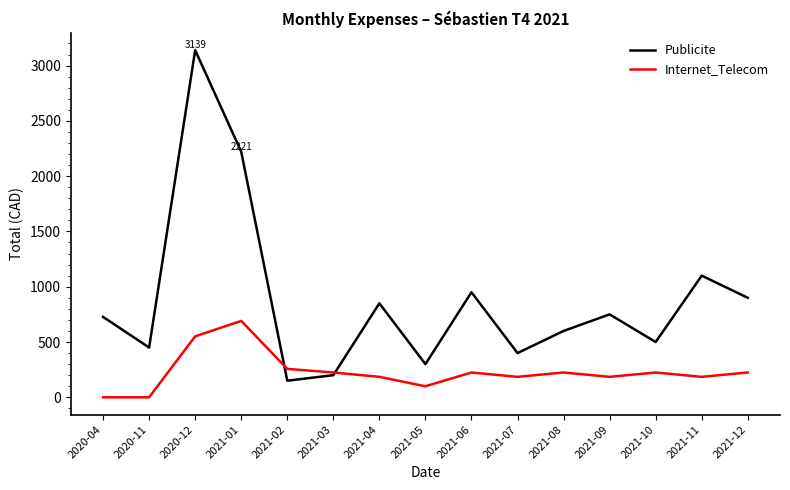

What is the spread (max minus min) of values at 2021-08?

375.7